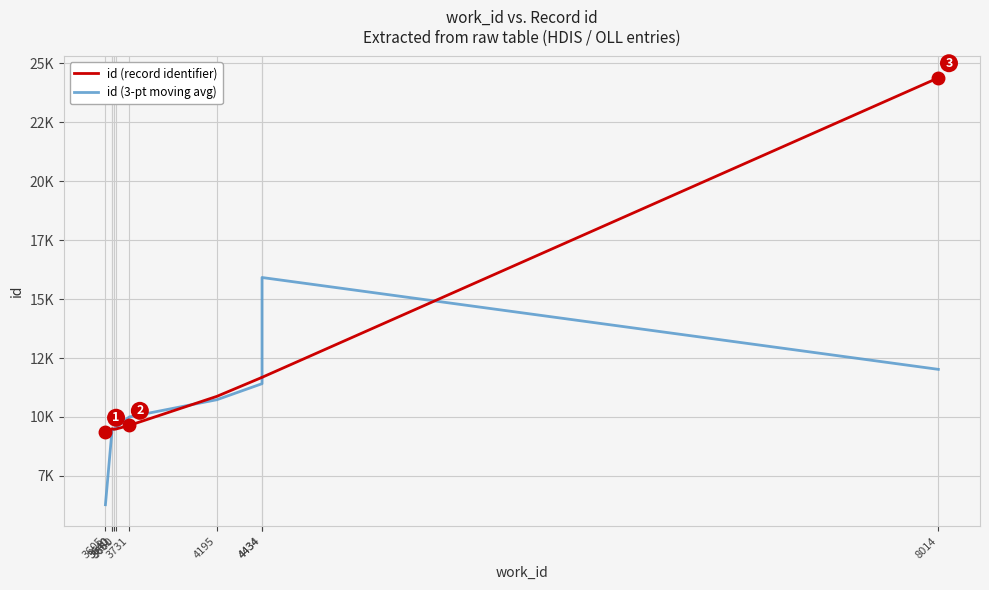

Is the value of id (record identifier) at 3605 greater than the value of id (3-pt moving avg) at 8014?

No